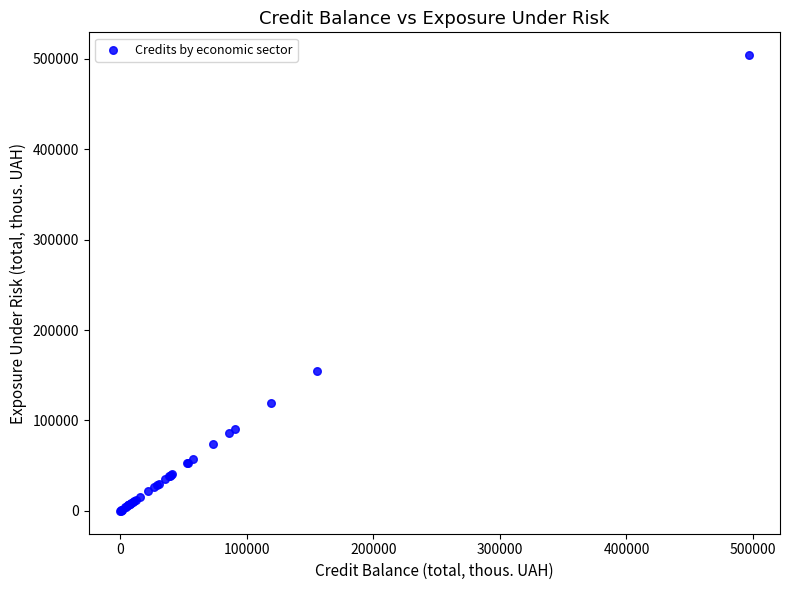

What Y value in the scatter plot is closest to 251973?

155057